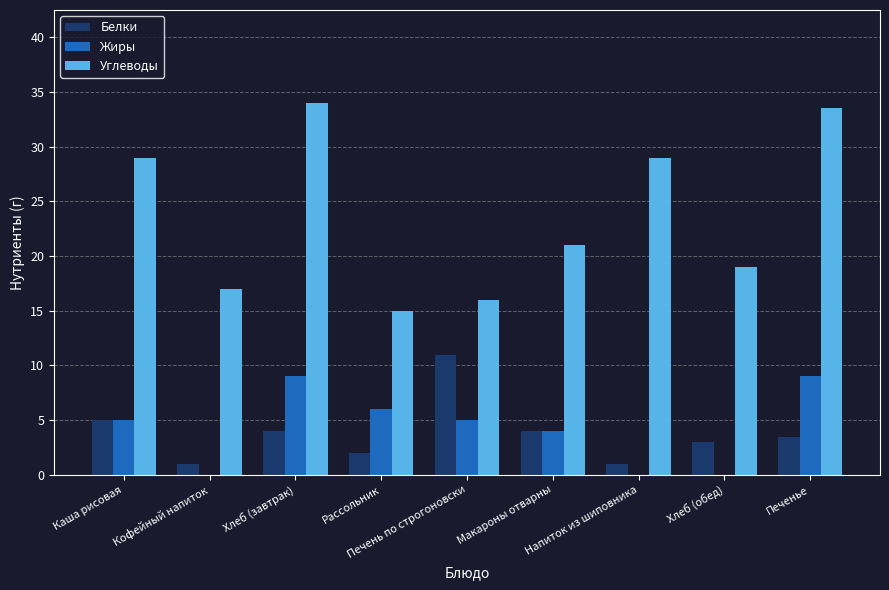

The value of Углеводы at Печень по строгоновски is 27.5. True or false?

False